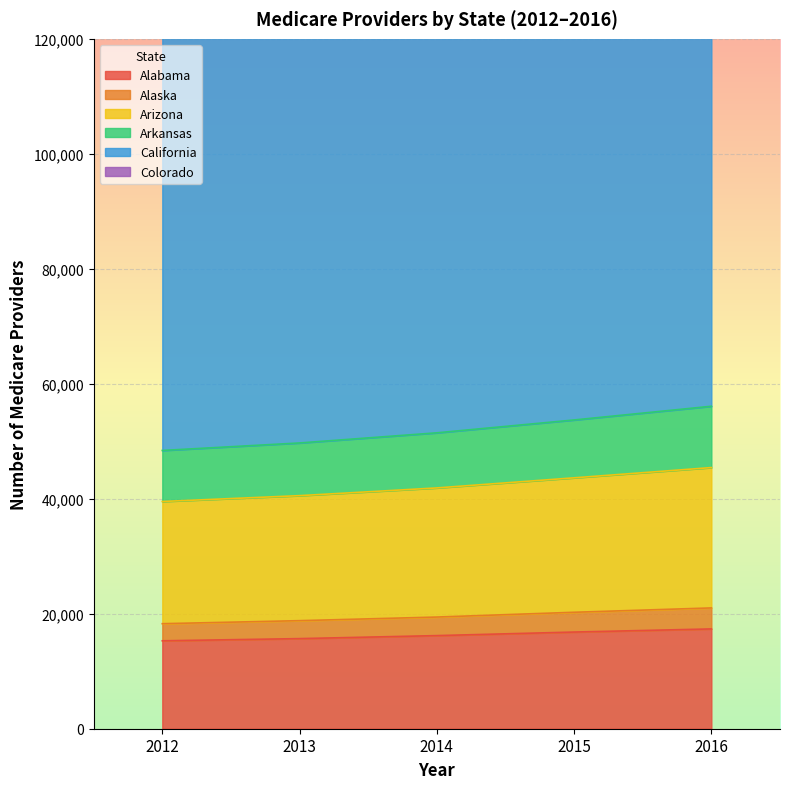

Where is Colorado nearest to the value 19640?

2014